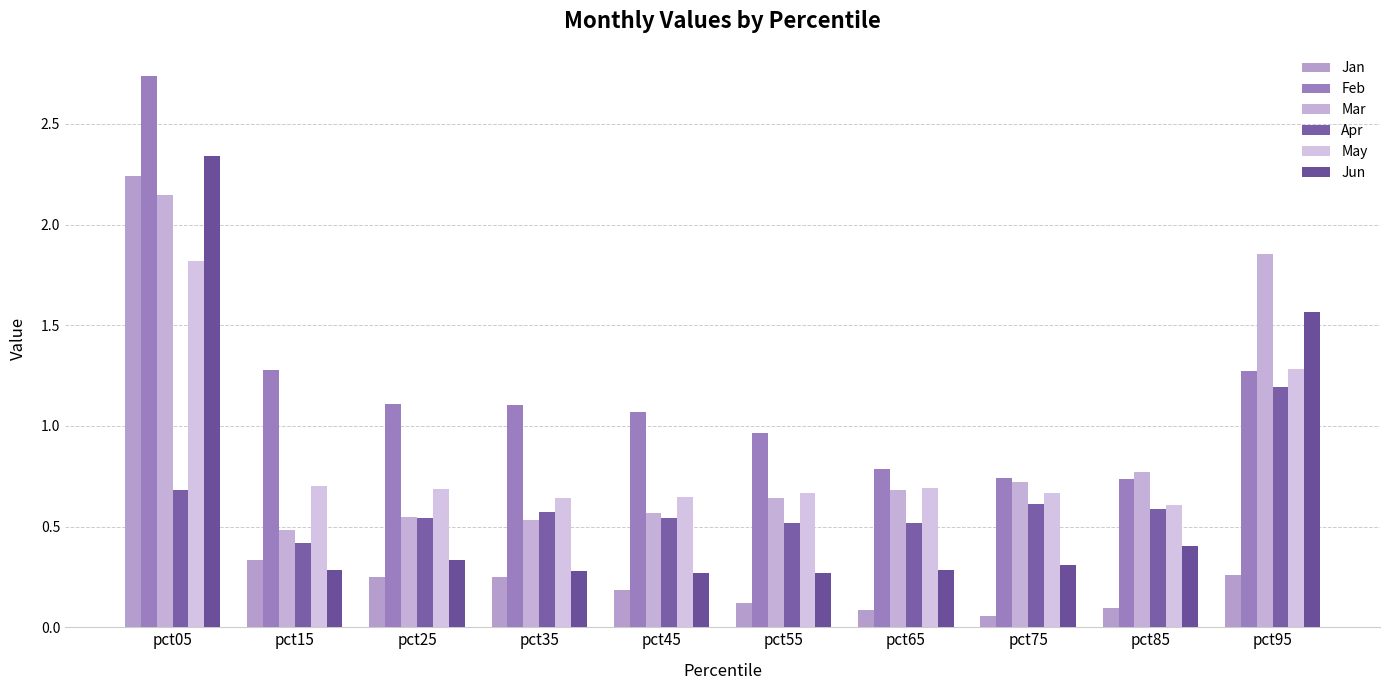

How many distinct data groups are displayed?

6